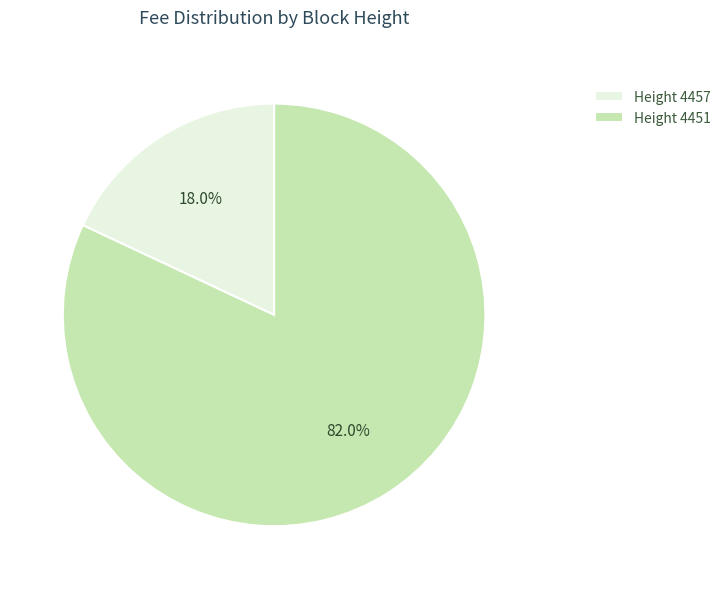

Count the number of slices in the pie.

2